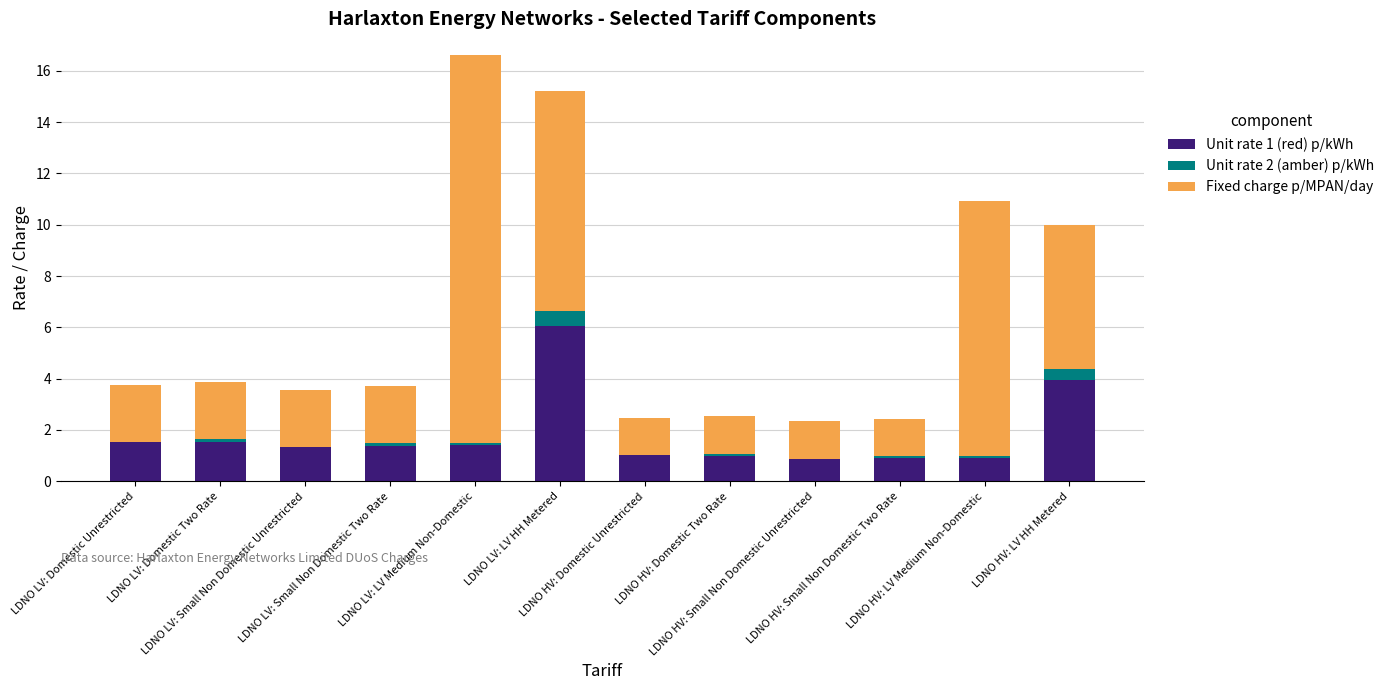

What is the highest value of the Unit rate 1 (red) p/kWh series?

6.0